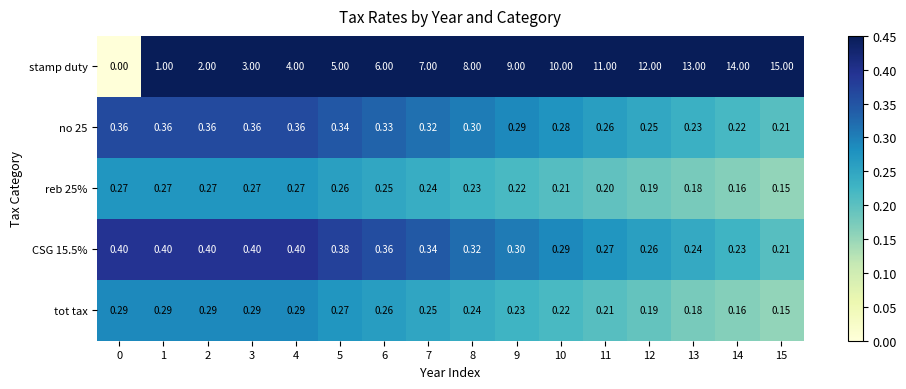

Which series has the largest total across all categories?

stamp duty